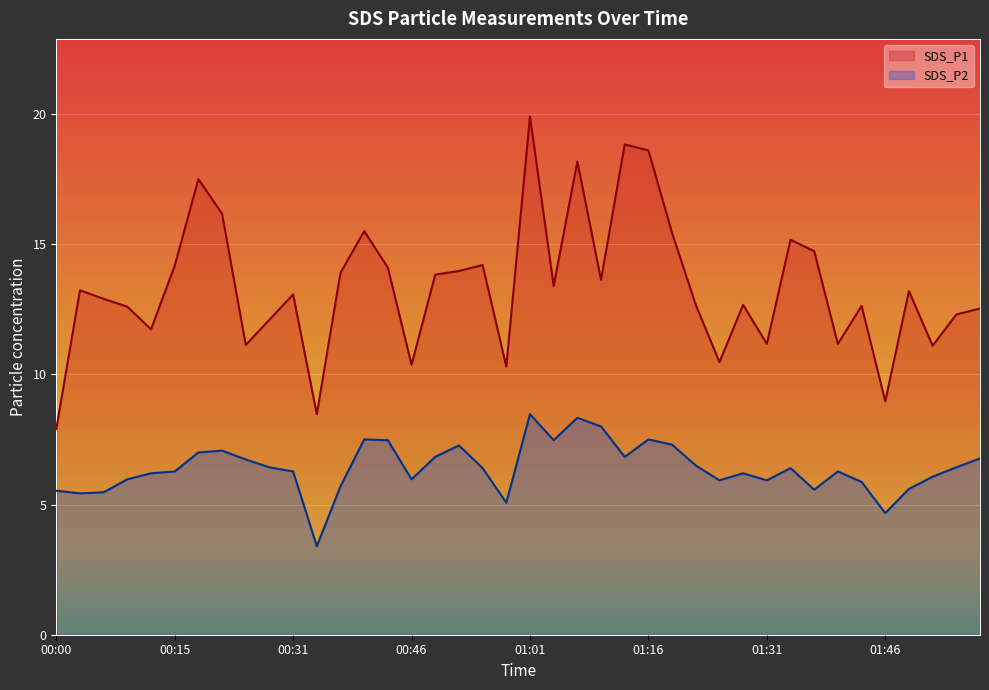

What is the sum of the SDS_P2 values at 00:28 and 01:16?

13.9